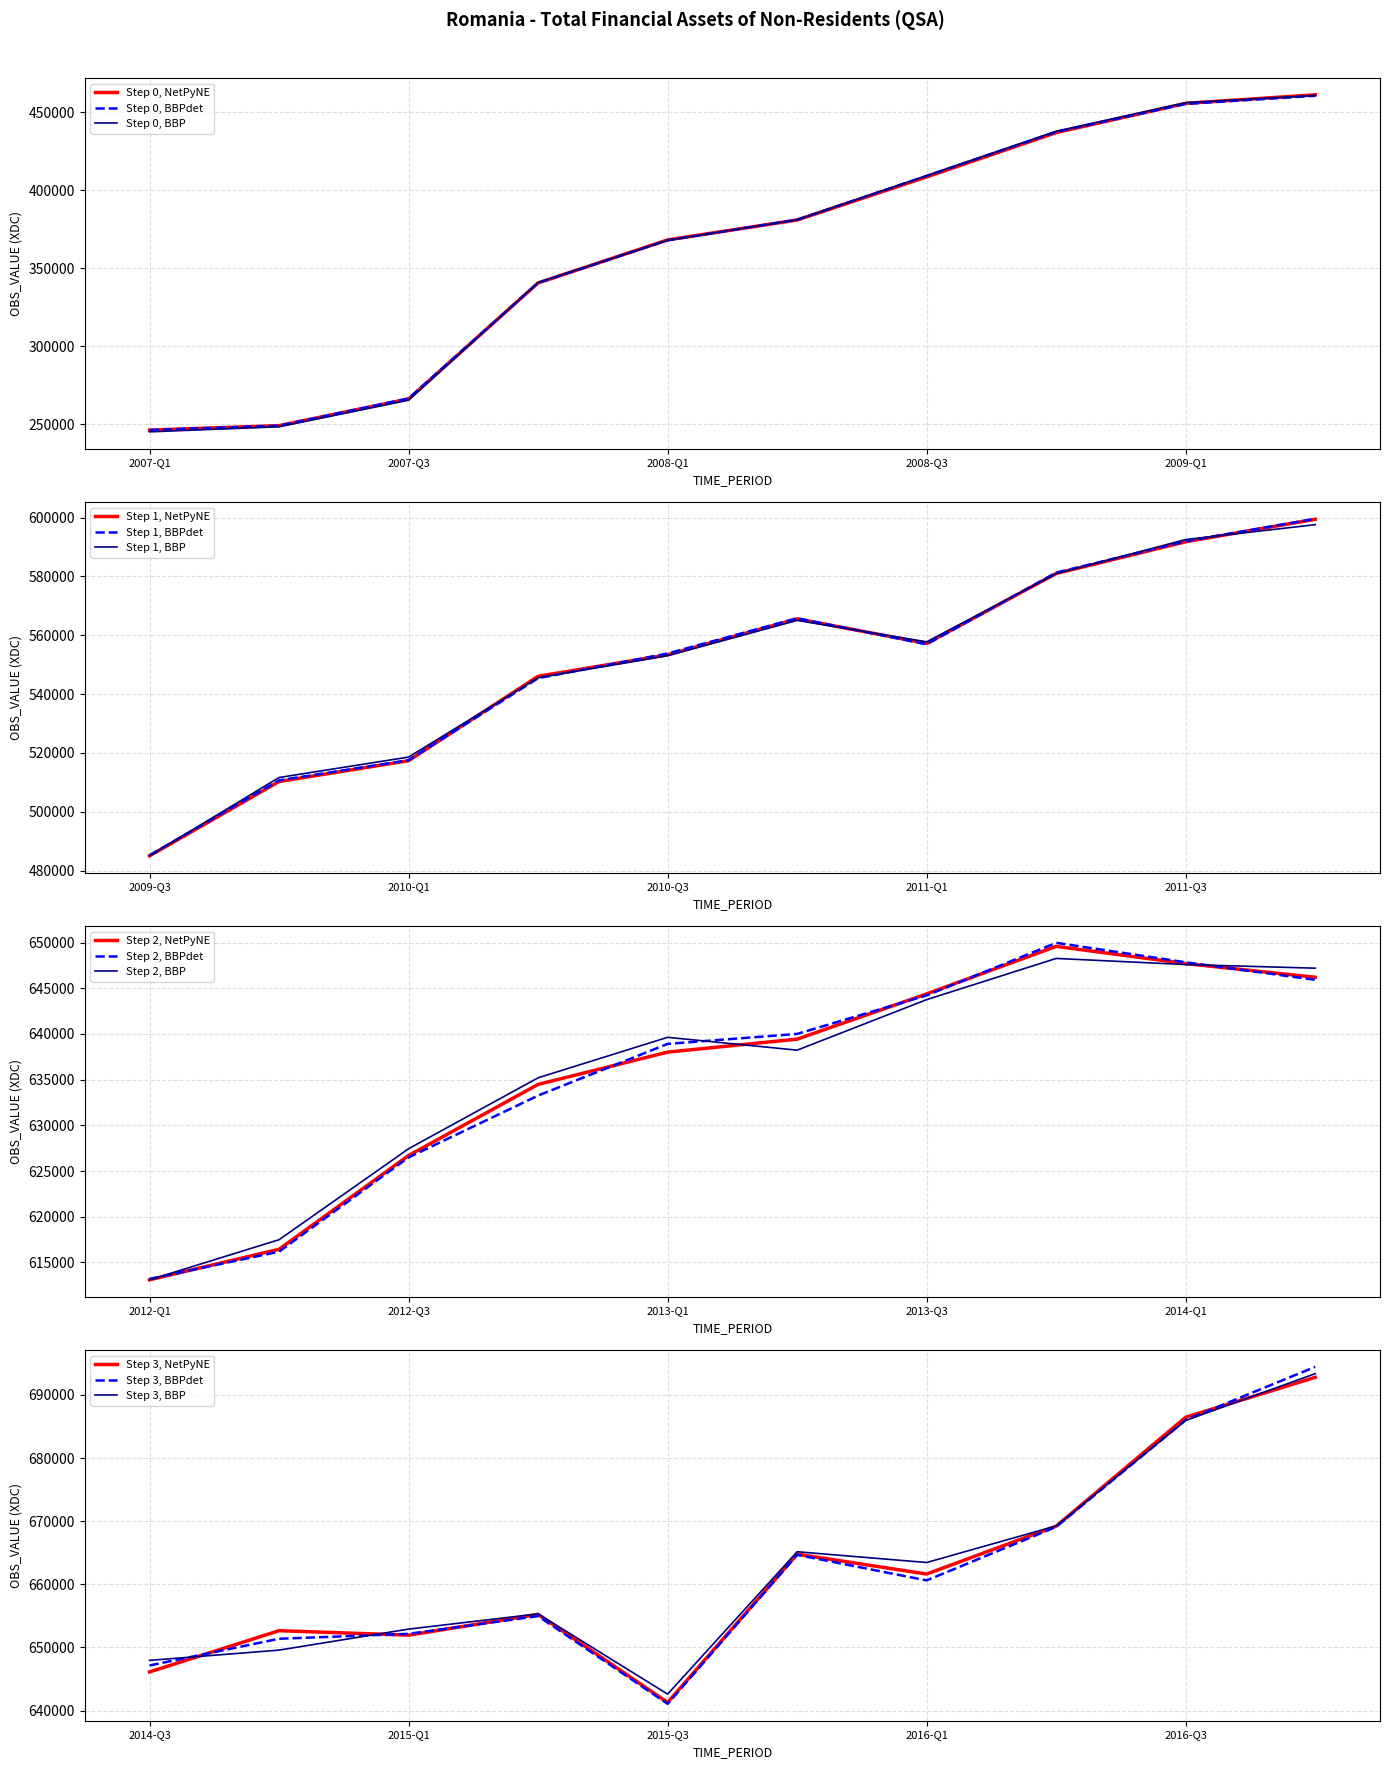

Which category has the lowest value across all series?

2007-Q1